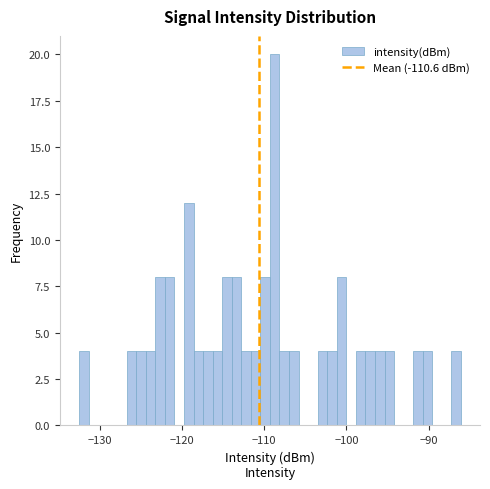

Read against the x-axis, roughly where is the centre of the tallest bar?

-109